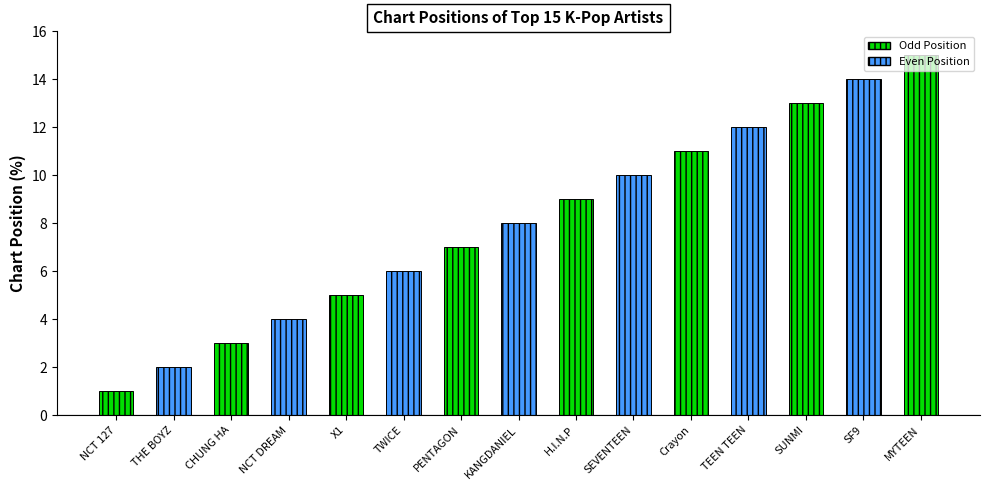

Are the bars grouped side by side (vs. stacked)?

No